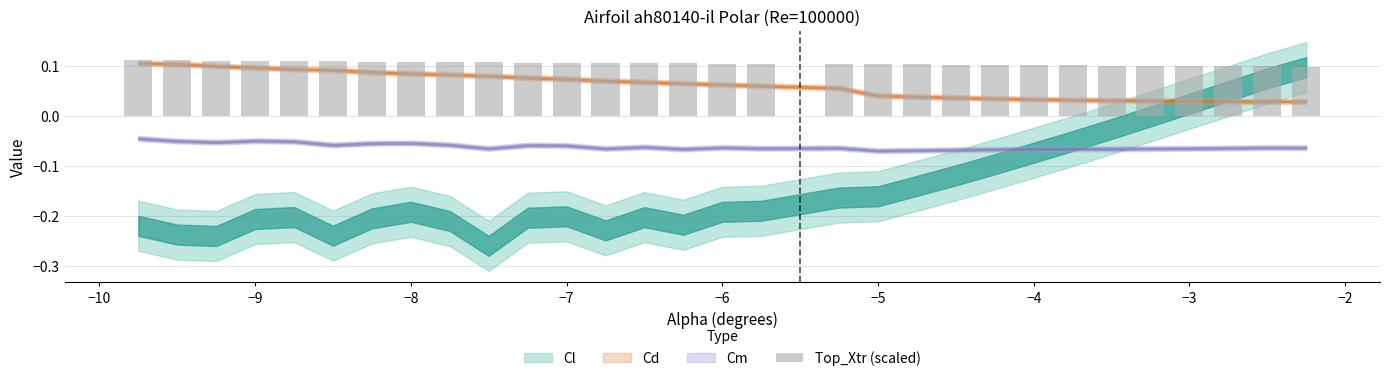

What is the sum of all values?

3.1